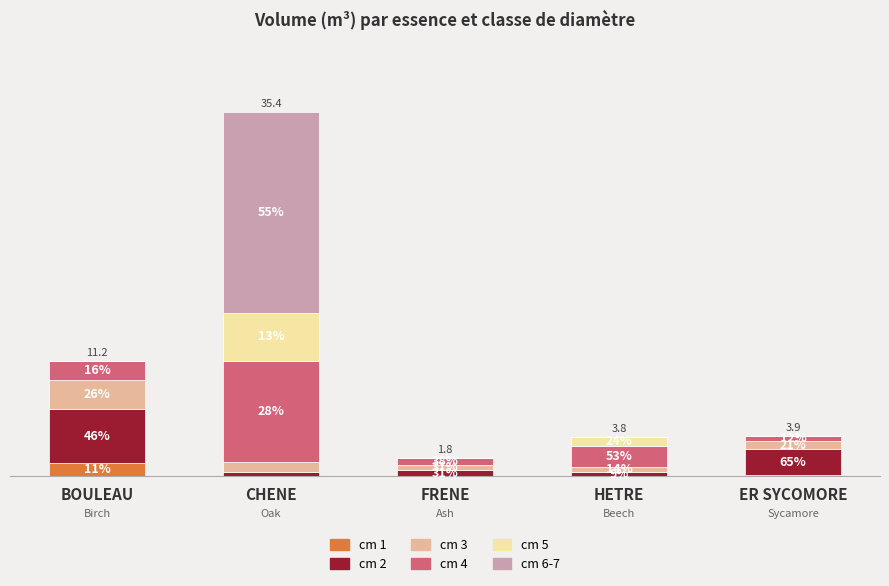

Rank the series at BOULEAU from highest to lowest value.

cm 2, cm 3, cm 4, cm 1, cm 5, cm 6-7